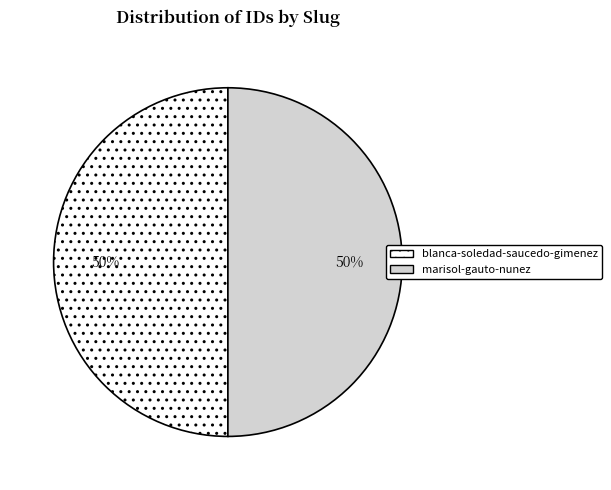

True or false: blanca-soledad-saucedo-gimenez accounts for 58% of the total.

False